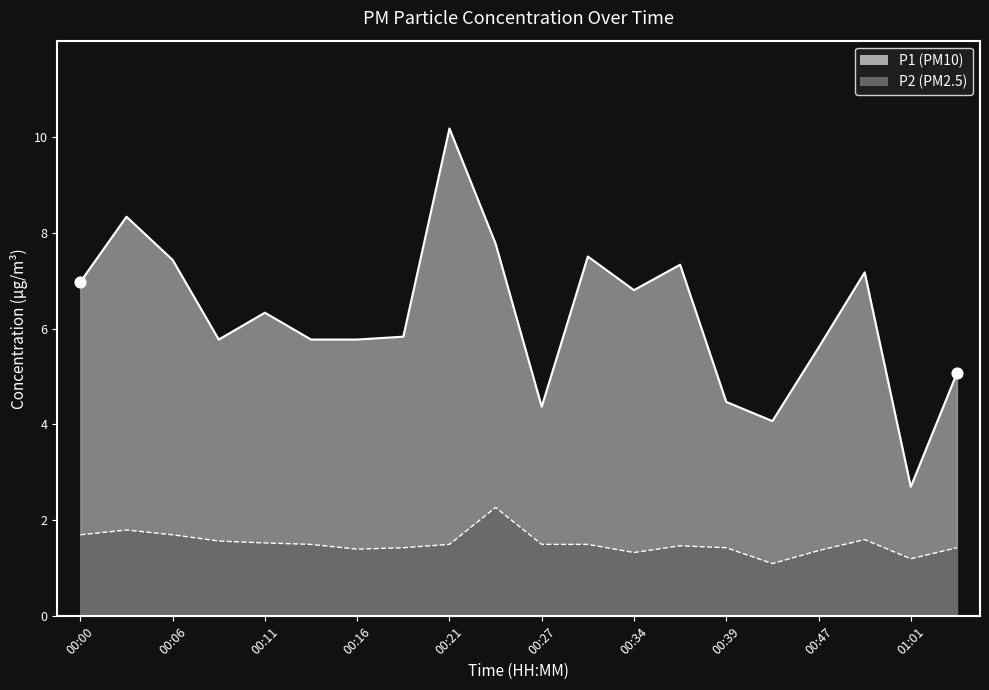

What is the total value across all series at 00:24?

10.0